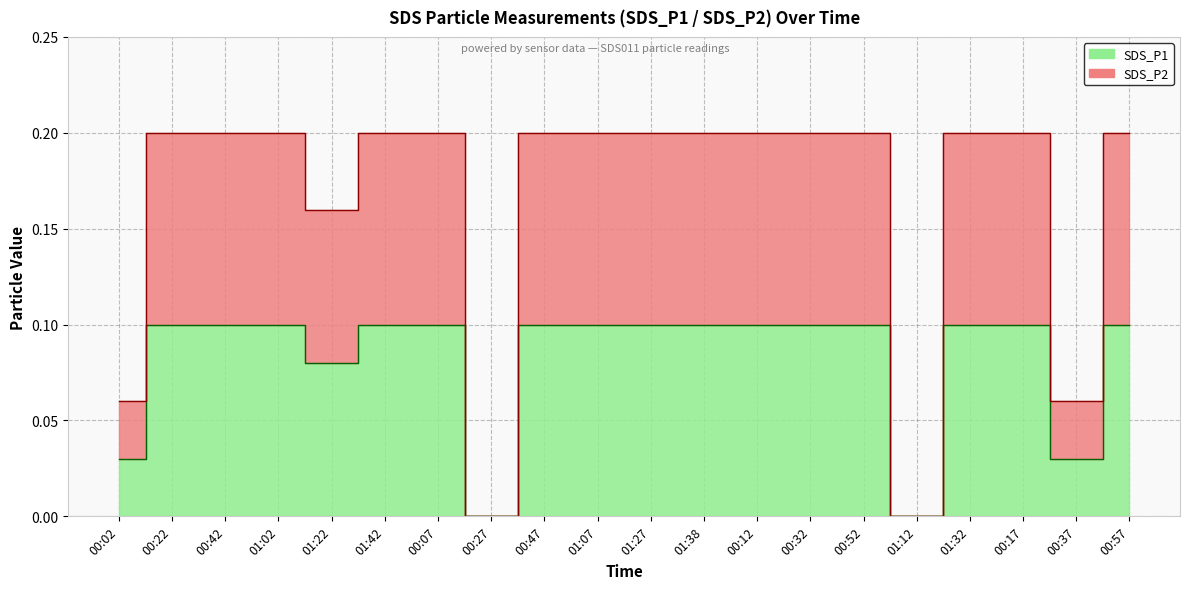

What position from the left is 00:02?

1